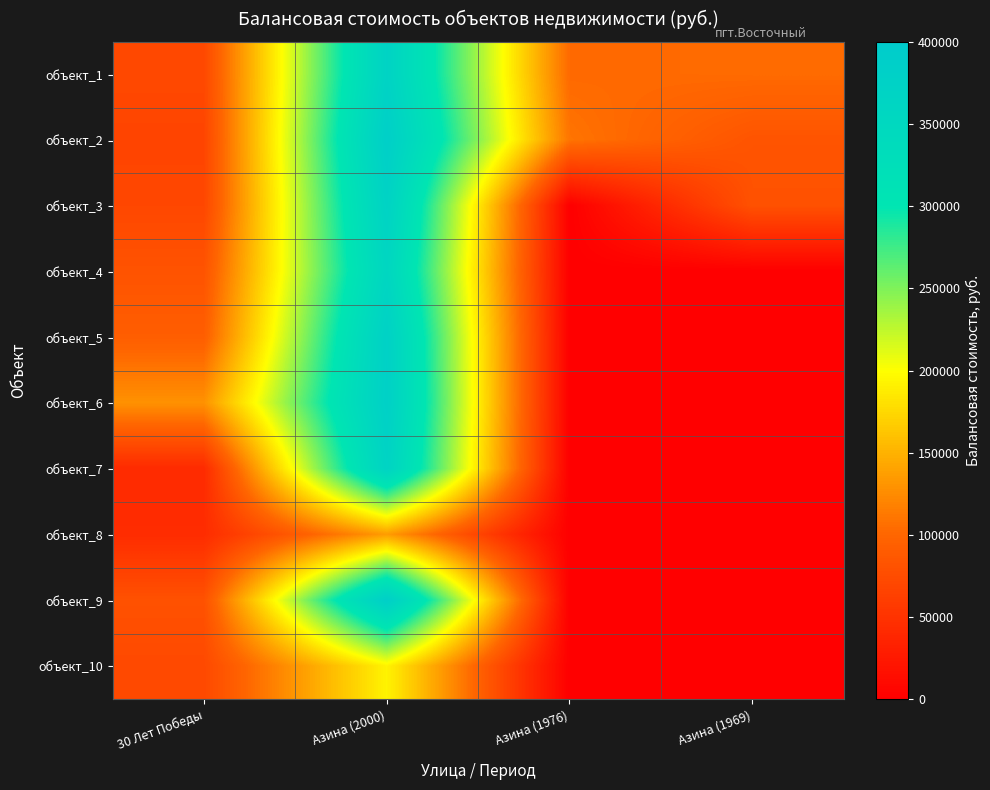

Reading left to right, list all the values displayed in this chart.

объект_1: 30 Лет Победы=71340.5	Азина (2000)=370003.8	Азина (1976)=102264.7	Азина (1969)=103691.2
объект_2: 30 Лет Победы=67872.5	Азина (2000)=384627.1	Азина (1976)=109962.0	Азина (1969)=83006.7
объект_3: 30 Лет Победы=70101.9	Азина (2000)=370797.3	Азина (1976)=0.0	Азина (1969)=80642.7
объект_4: 30 Лет Победы=82206.3	Азина (2000)=357194.2	Азина (1976)=0.0	Азина (1969)=0.0
объект_5: 30 Лет Победы=92635.5	Азина (2000)=376465.2	Азина (1976)=0.0	Азина (1969)=0.0
объект_6: 30 Лет Победы=128830.8	Азина (2000)=379752.7	Азина (1976)=0.0	Азина (1969)=0.0
объект_7: 30 Лет Победы=42165.9	Азина (2000)=368416.8	Азина (1976)=0.0	Азина (1969)=0.0
объект_8: 30 Лет Победы=43987.3	Азина (2000)=136030.8	Азина (1976)=0.0	Азина (1969)=0.0
объект_9: 30 Лет Победы=80510.2	Азина (2000)=385420.6	Азина (1976)=0.0	Азина (1969)=0.0
объект_10: 30 Лет Победы=71994.9	Азина (2000)=192710.3	Азина (1976)=0.0	Азина (1969)=0.0